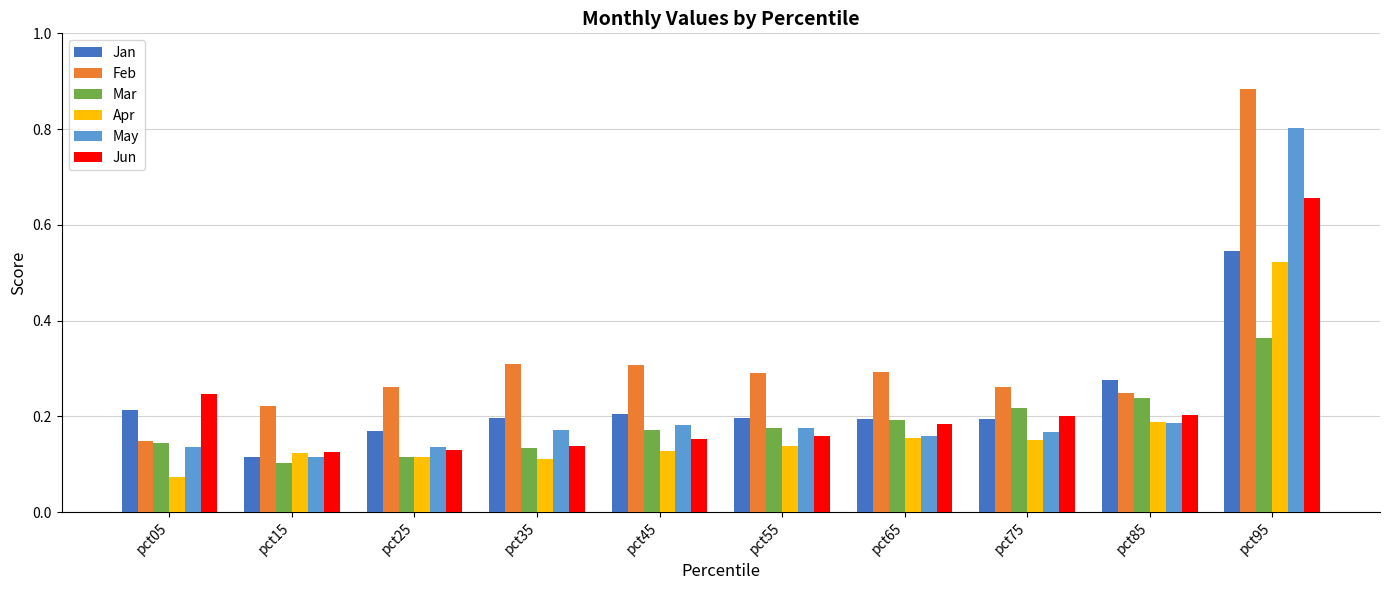

Which category has the highest value in the Apr series?

pct95